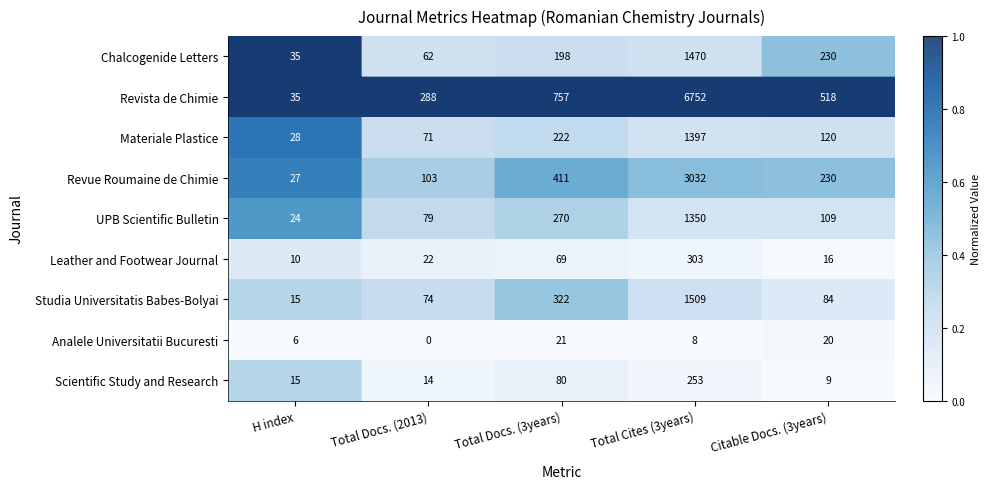

How many categories are shown in the chart?

5